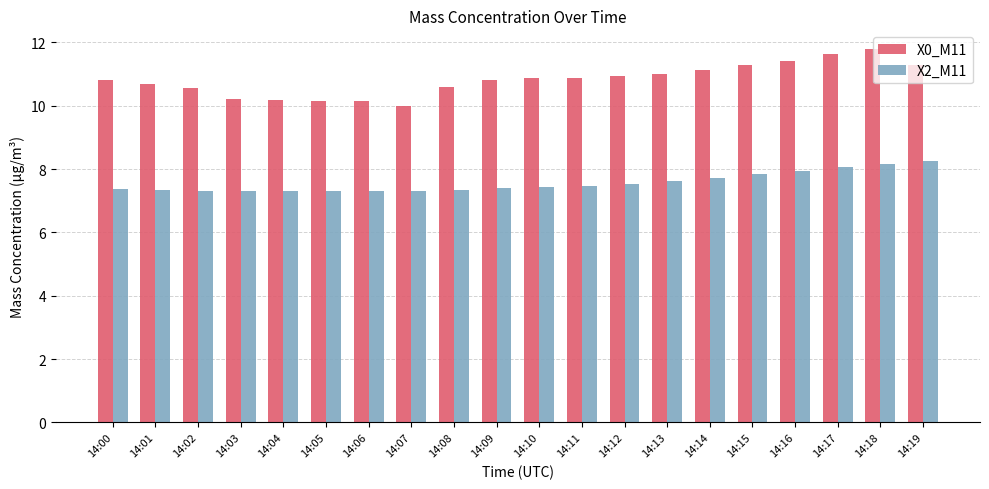

At which category is the sum across all series the highest?

14:18